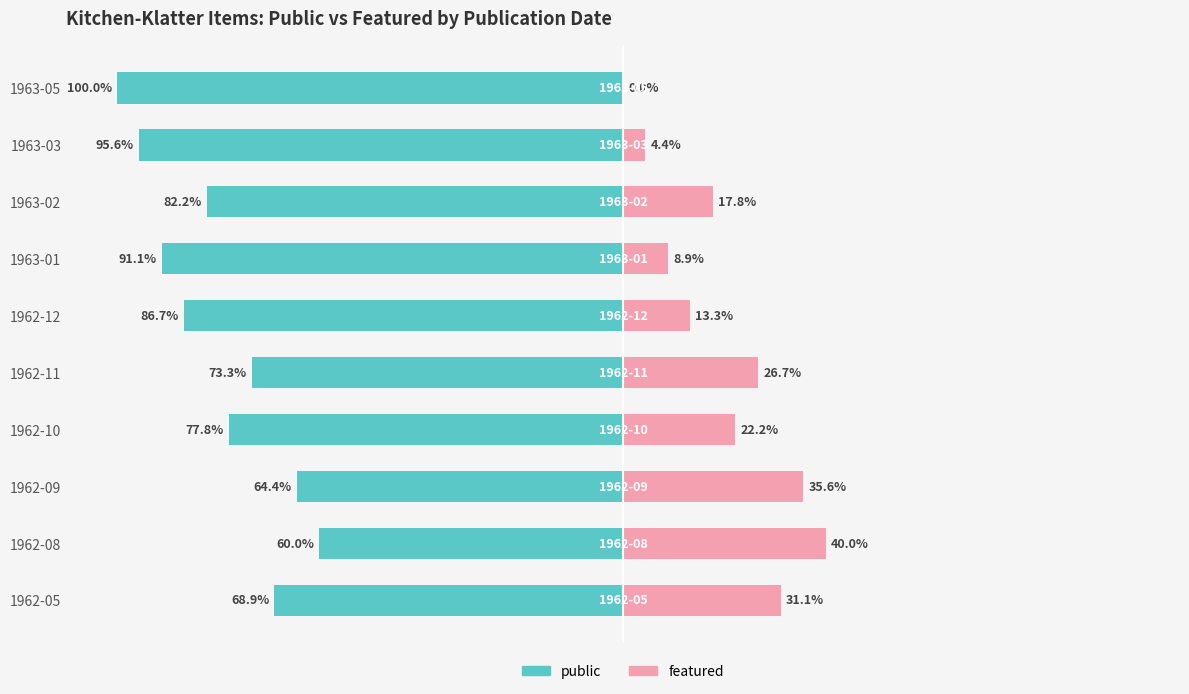

The value of public at 1963-02 is -147.4. True or false?

False